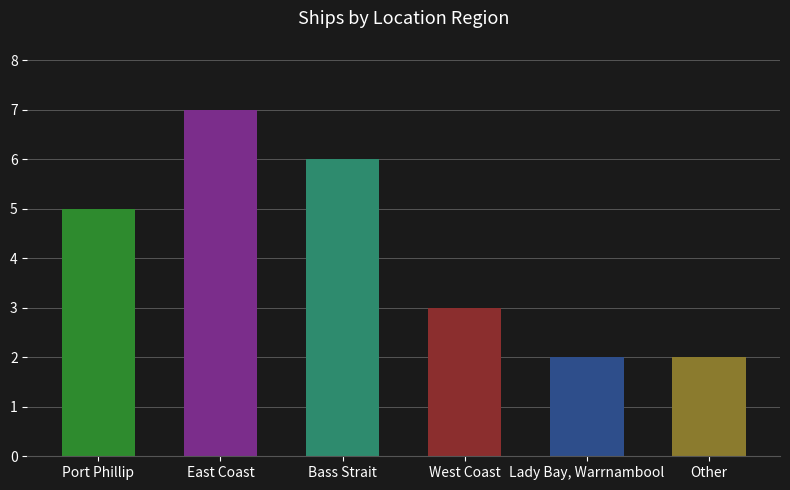

Reading right to left, what are all the values shown in this chart?

Other=2	Lady Bay, Warrnambool=2	West Coast=3	Bass Strait=6	East Coast=7	Port Phillip=5